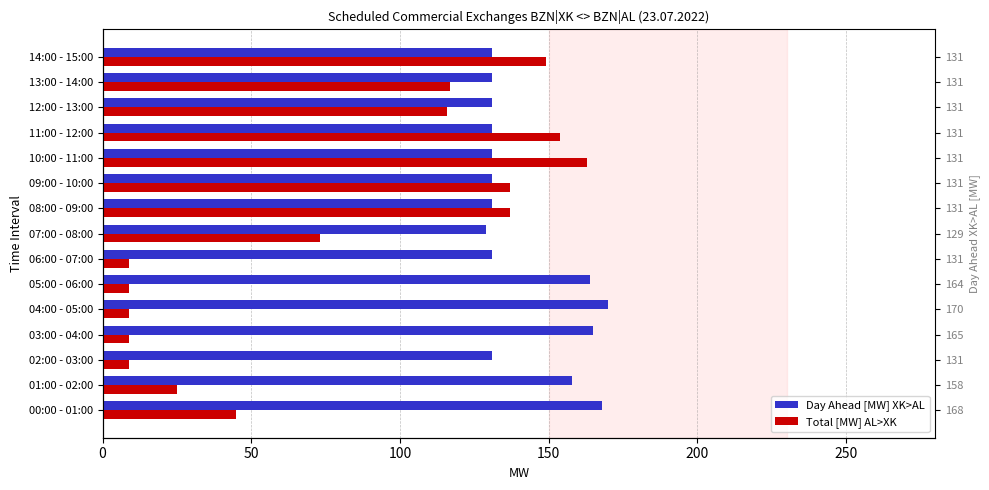

Reading left to right, transcribe all the data shown in this chart.

Day Ahead [MW] XK>AL: 168	158	131	165	170	164	131	129	131	131	131	131	131	131	131
Total [MW] AL>XK: 45	25	9	9	9	9	9	73	137	137	163	154	116	117	149